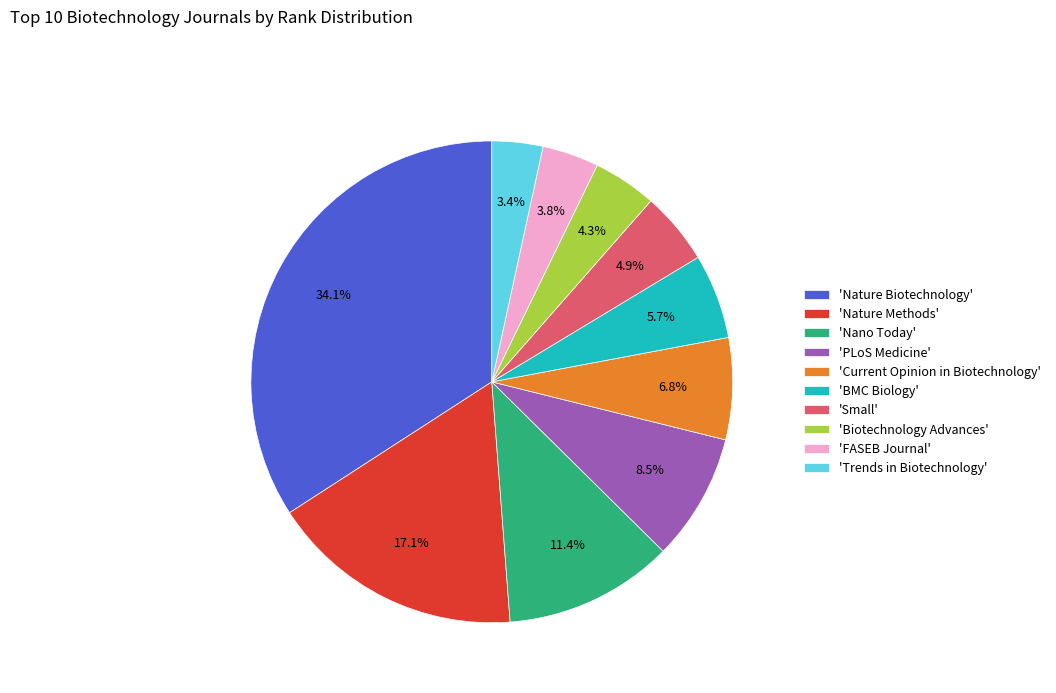

Do 'Current Opinion in Biotechnology' and 'Small' together represent more than half of the pie?

No